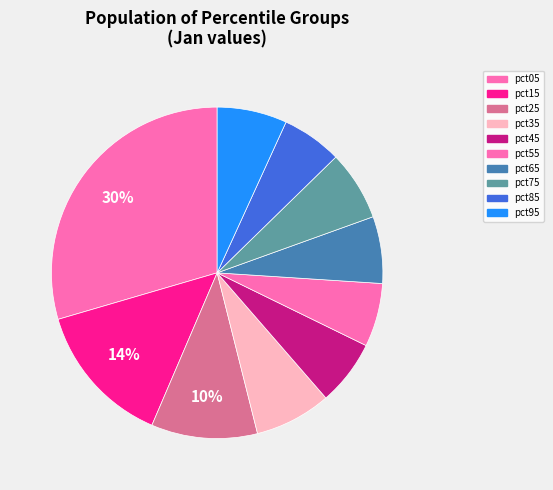

What is the largest slice in the pie chart?

pct05